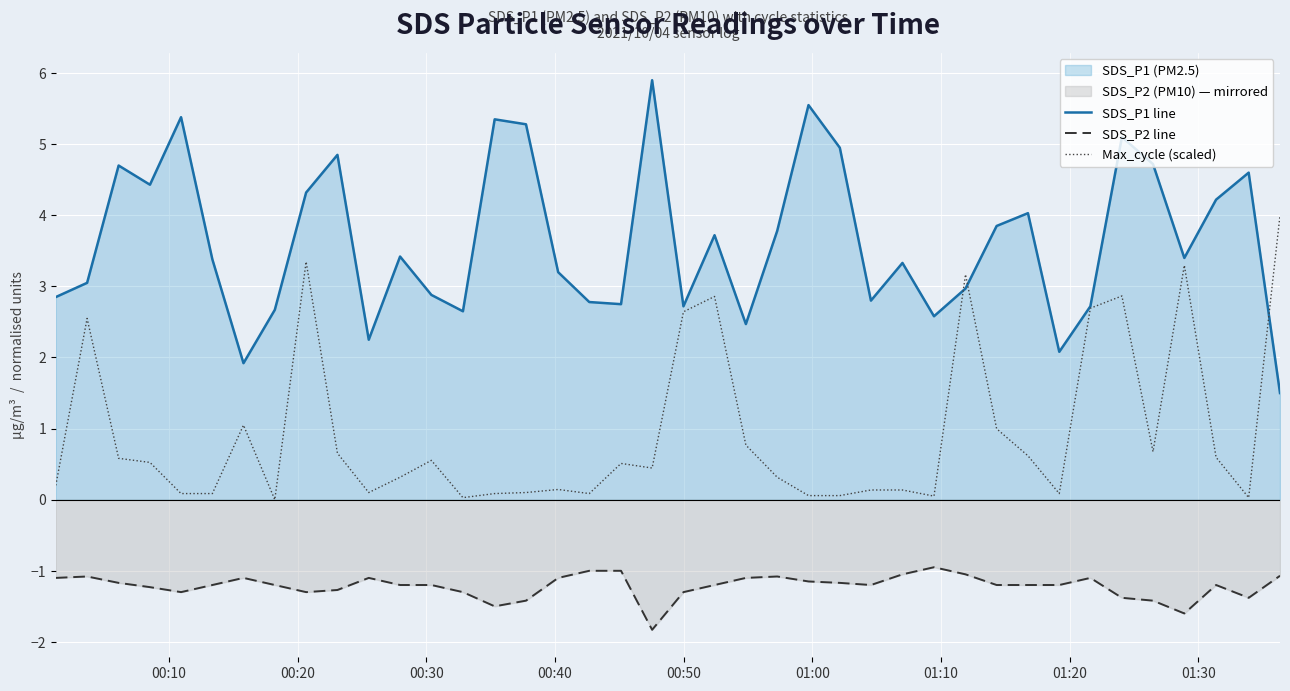

What is the greatest value displayed?

5.9